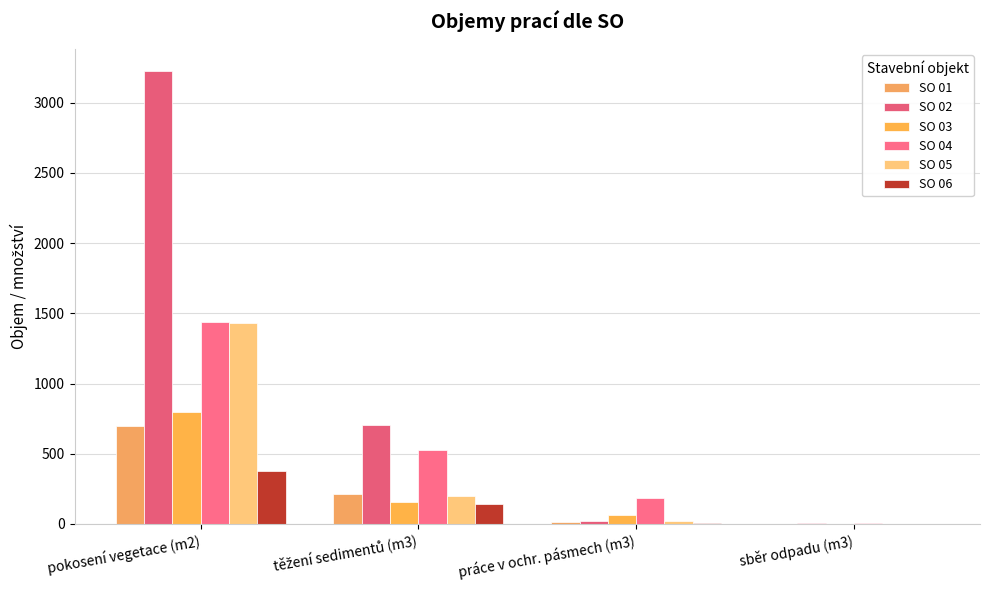

What are all the series names shown in the legend?

SO 01, SO 02, SO 03, SO 04, SO 05, SO 06